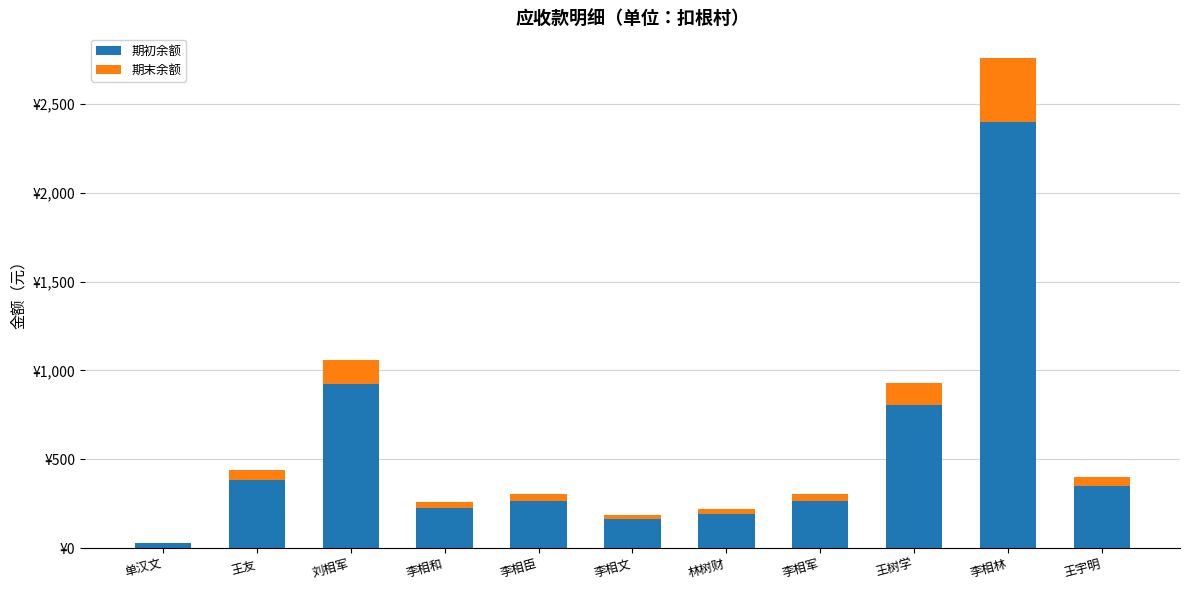

What are all the series names shown in the legend?

期初余额, 期末余额